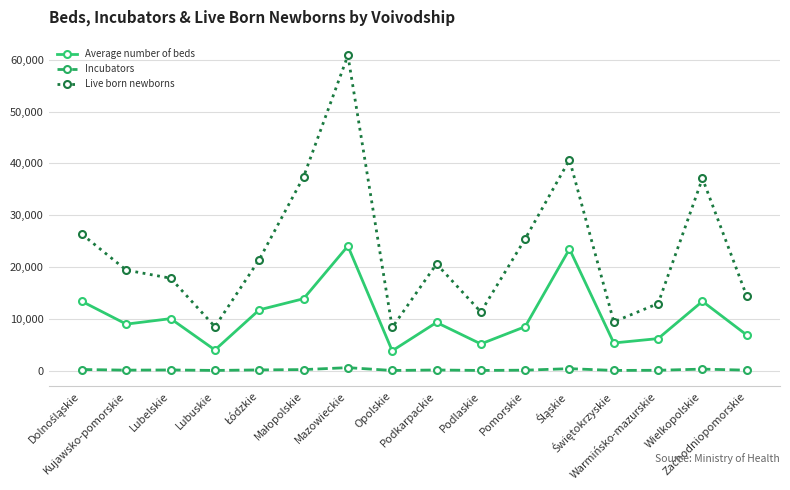

Does the chart have visible grid lines?

Yes